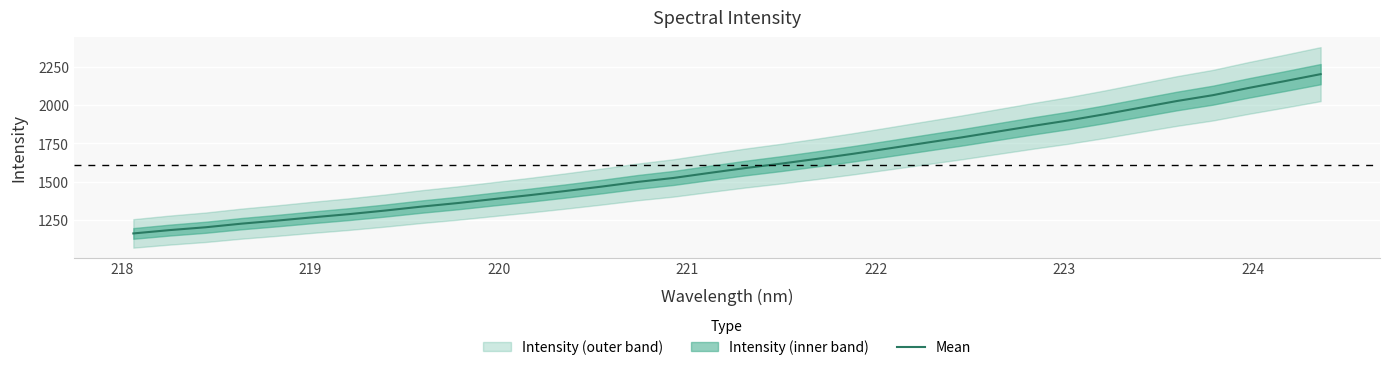

What is the sum of all values?

54755.4